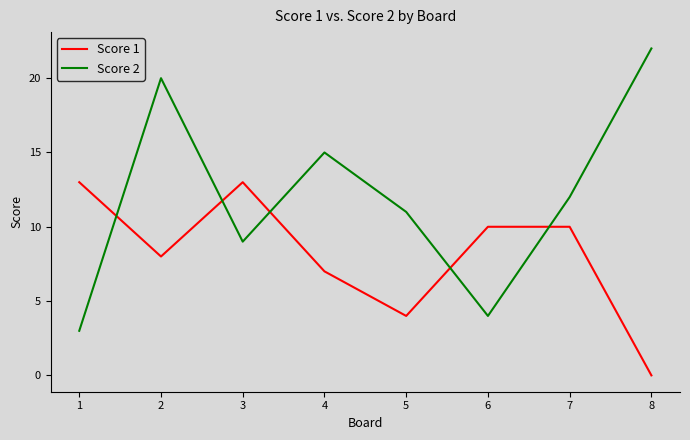

Rank the categories by Score 2 value from highest to lowest.

8, 2, 4, 7, 5, 3, 6, 1